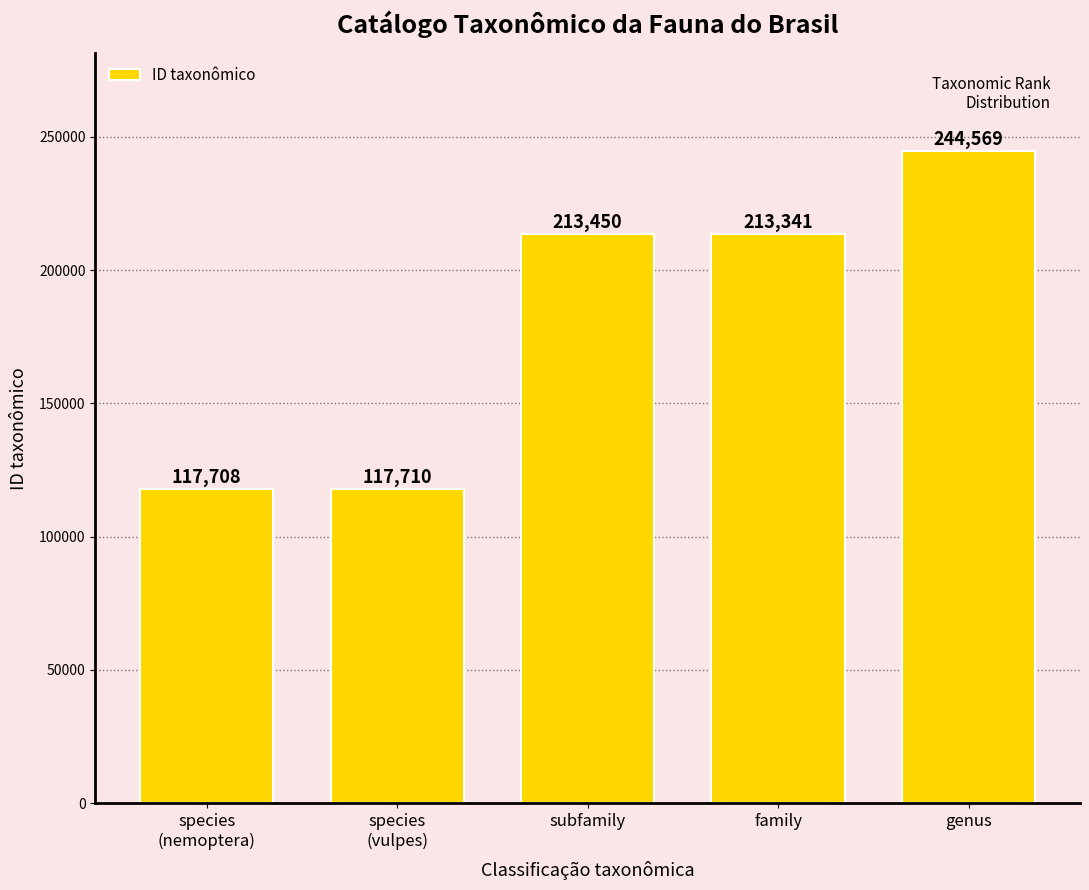

What position from the right is genus?

1